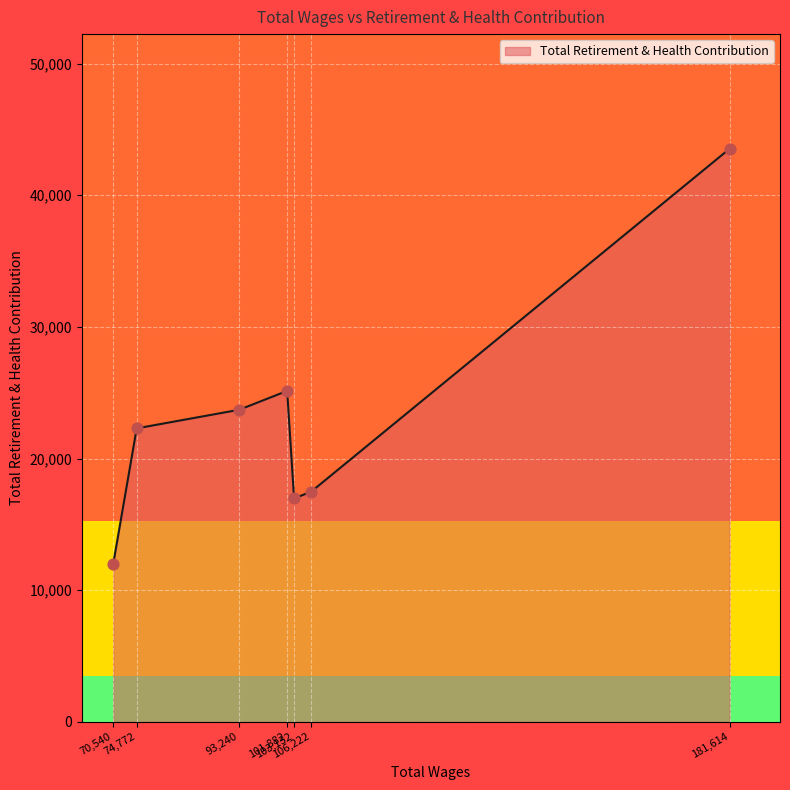

How many interior local peaks (higher than both neighbors) does the data have?

1